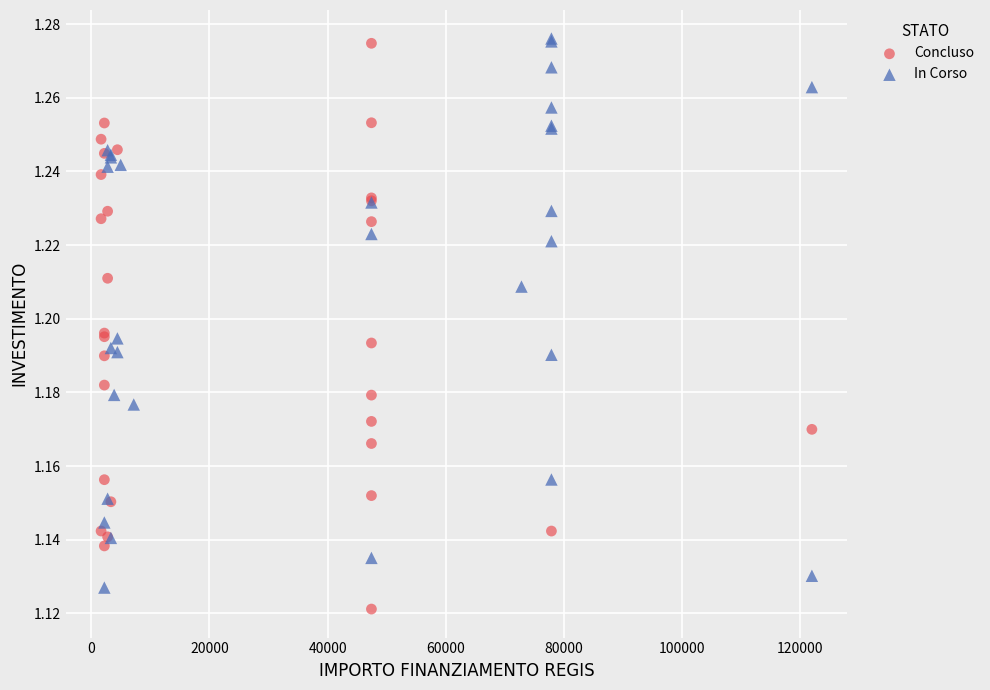

What are all the series names shown in the legend?

Concluso, In Corso